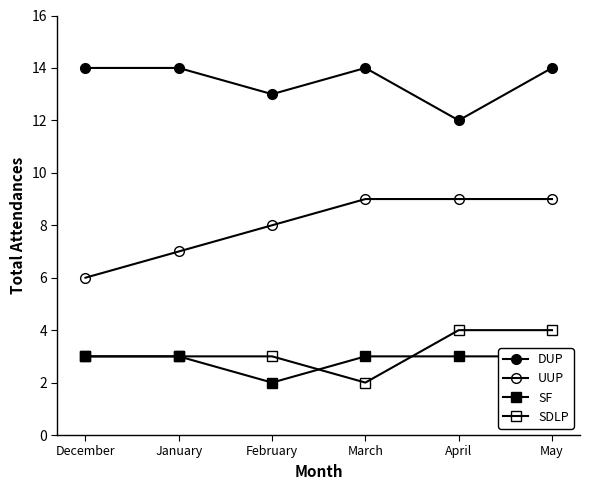

Is the value of SDLP at January greater than the value of DUP at February?

No